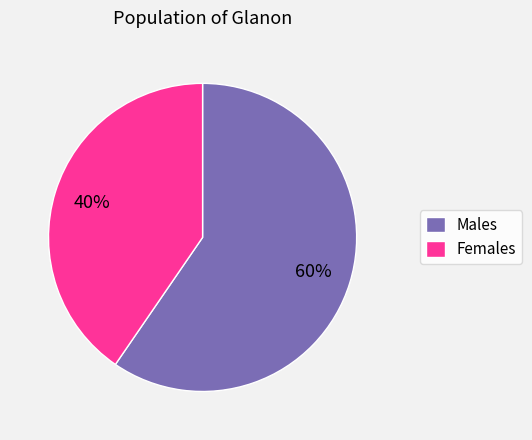

Approximately how many times larger is the value at Males compared to Females?

1.5